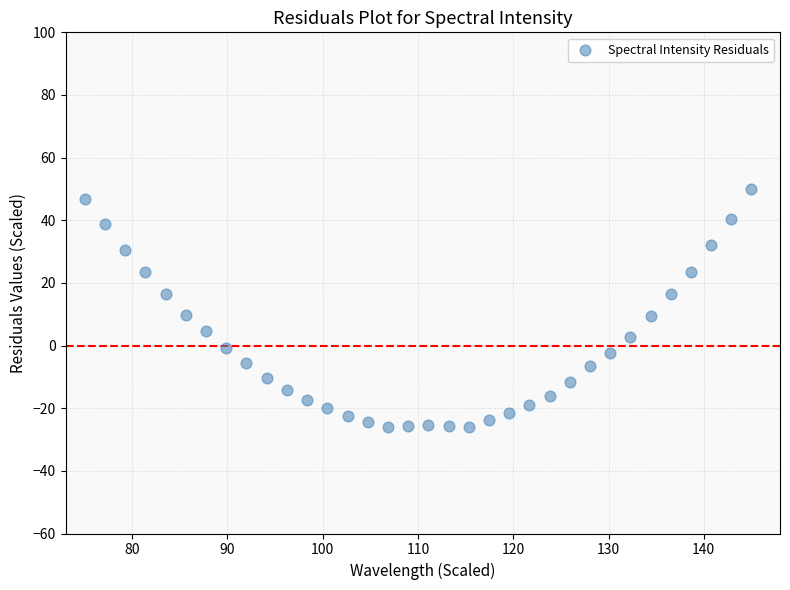

What is the range of Y values (max minus min)?

76.1